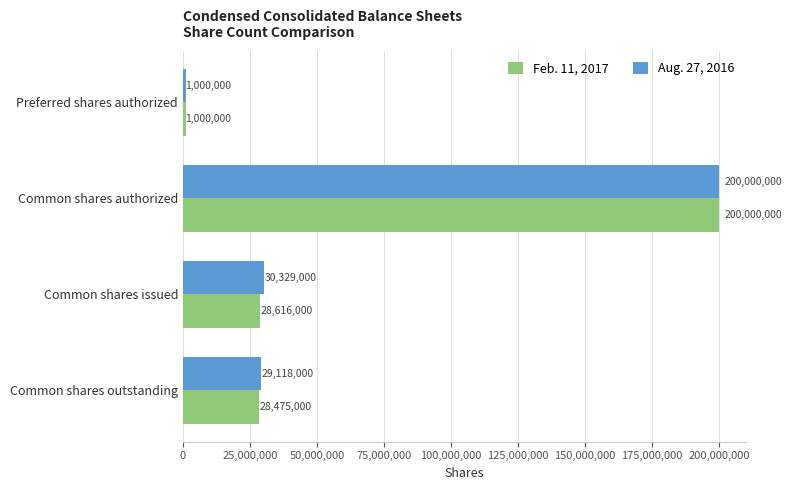

The Aug. 27, 2016 series shows 29118000 at Common shares outstanding. True or false?

True